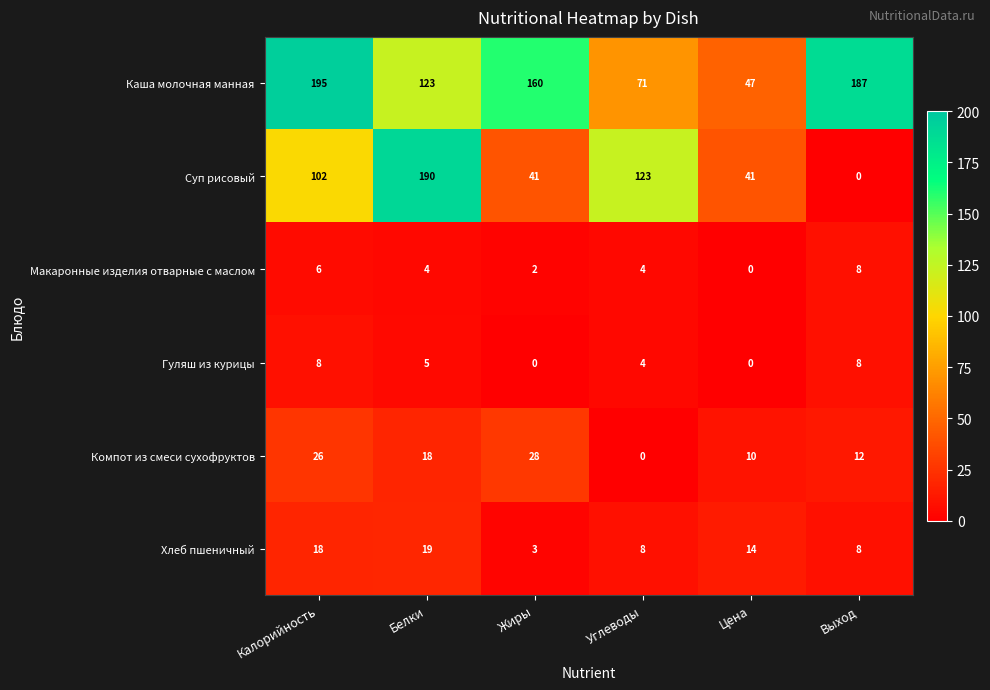

Which label corresponds to the largest value in the chart?

Калорийность